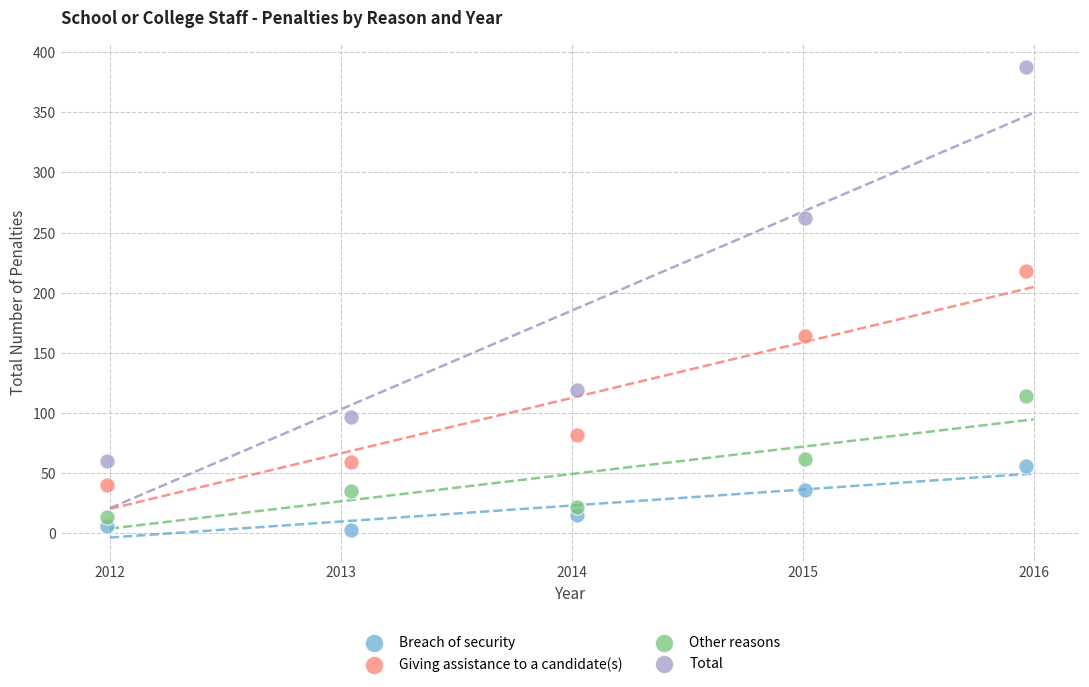

Which series contains the highest Y value?

Total